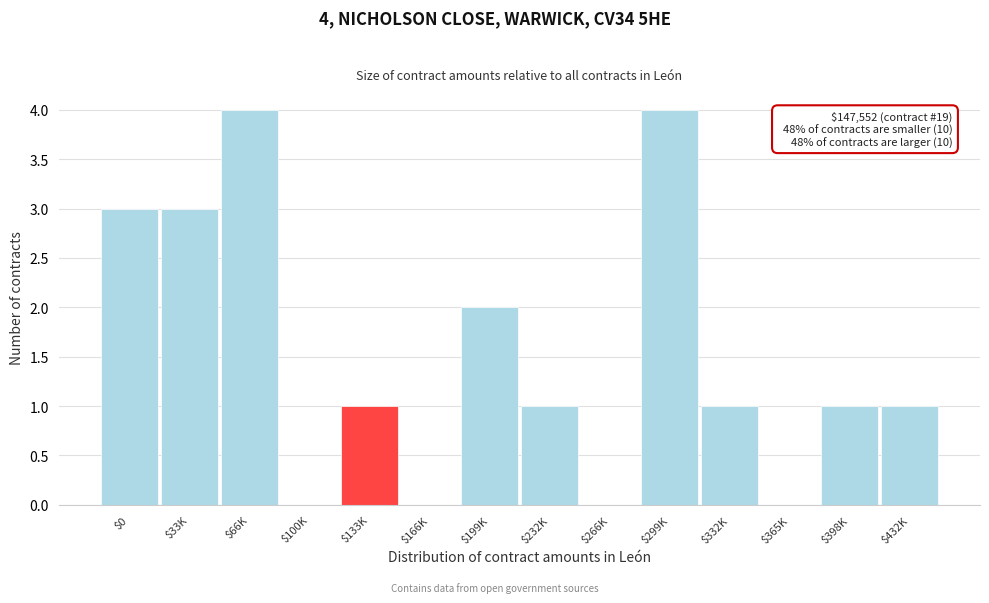

True or false: the data shows 1 at $332K.

True